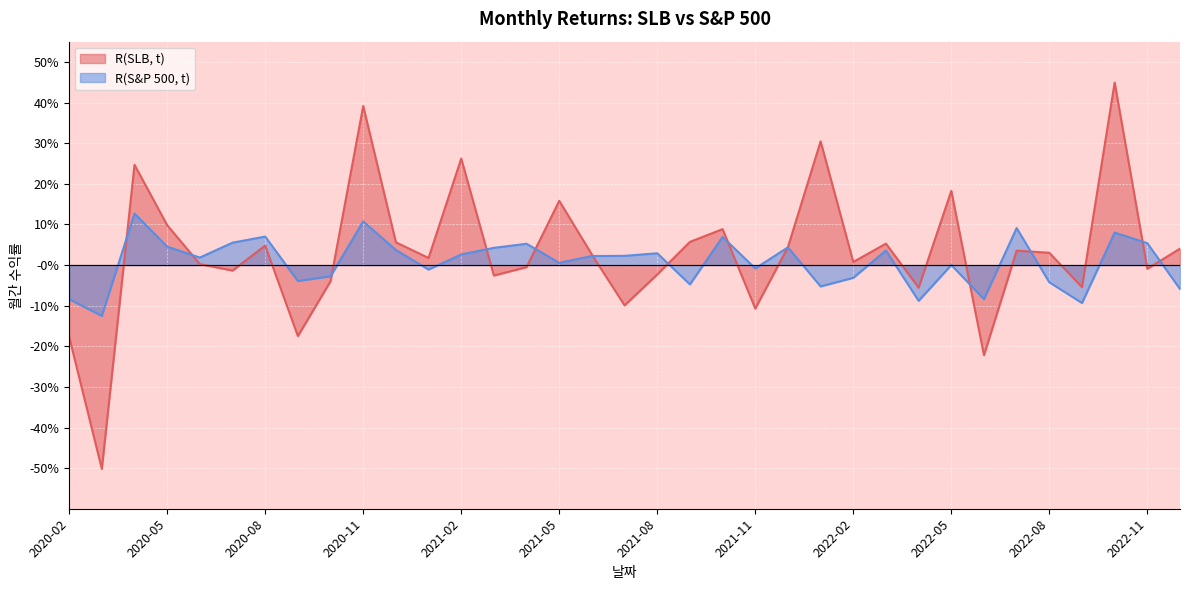

At which label does R(SLB, t) first exceed 0?

2020-04